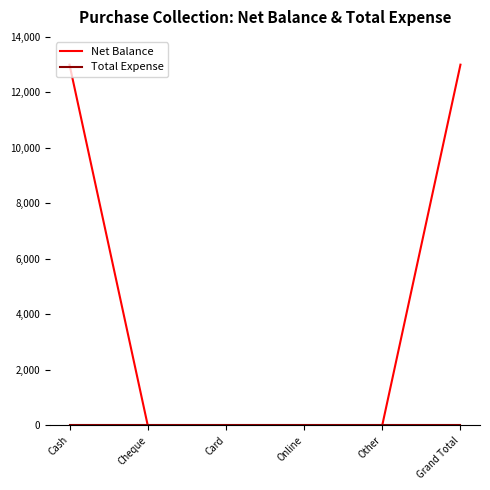

Which series has the widest spread of values?

Net Balance